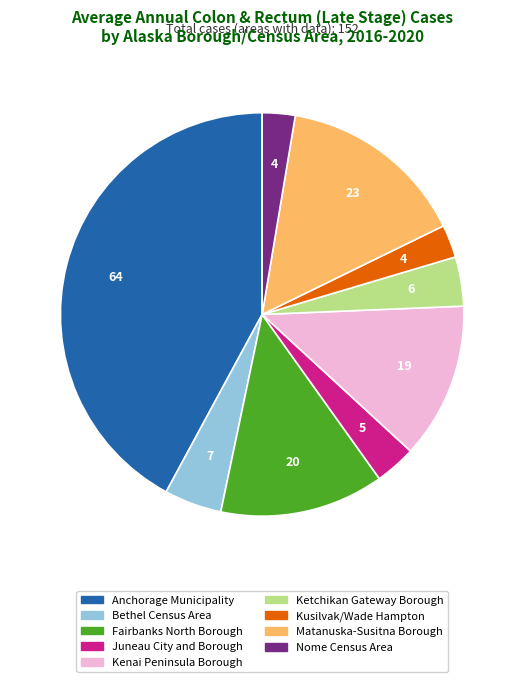

Which category has the biggest portion of the pie?

Anchorage Municipality